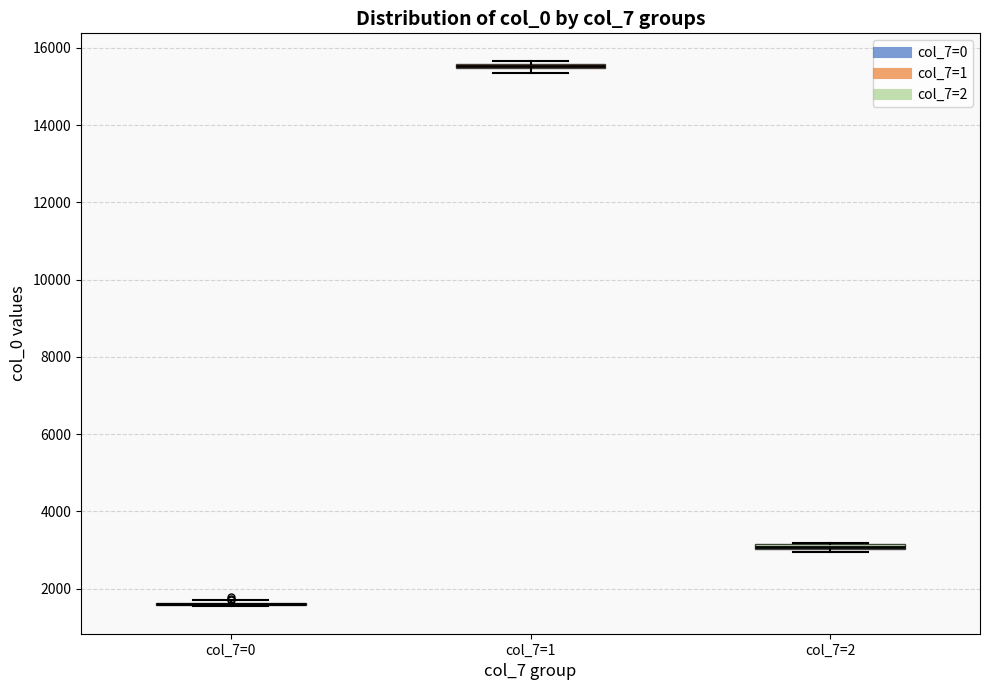

Where is the lower edge of the box for col_7=2 on the y-axis? The values are not printed on the chart, so give them approximately, as read against the axis.

3000